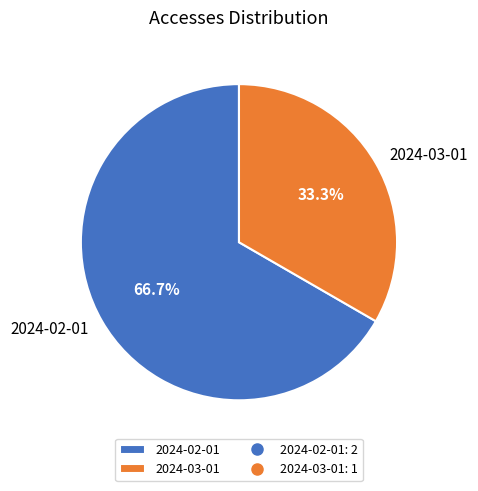

To the nearest percent, what is the difference between the largest and smallest slice percentages?

33%